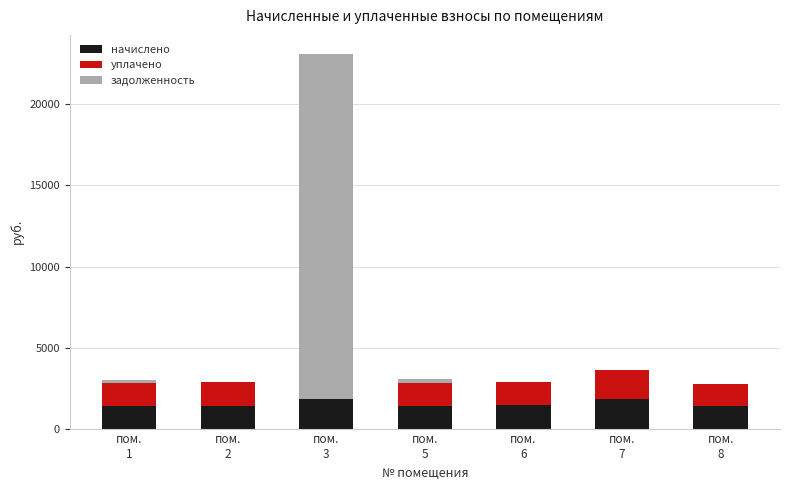

What is the maximum value for начислено?

1799.8